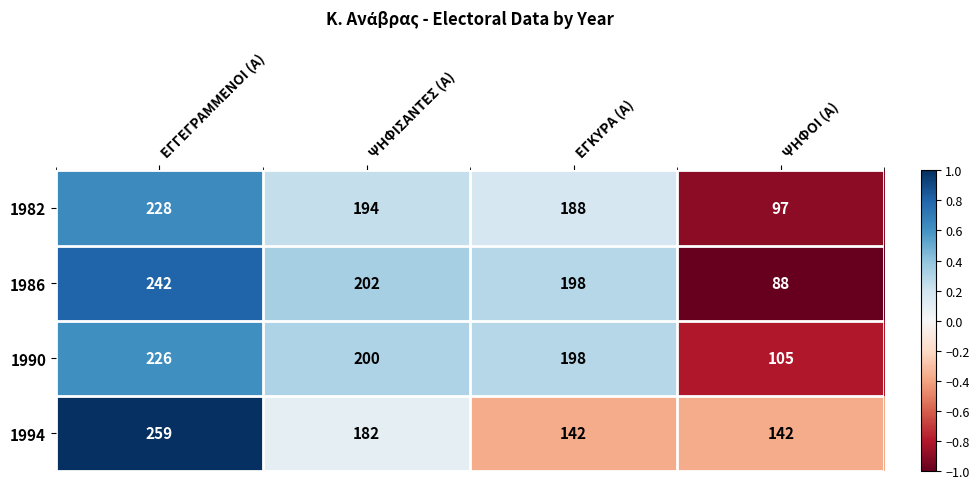

What is the total value across all series at ΕΓΚΥΡΑ (Α)?

726